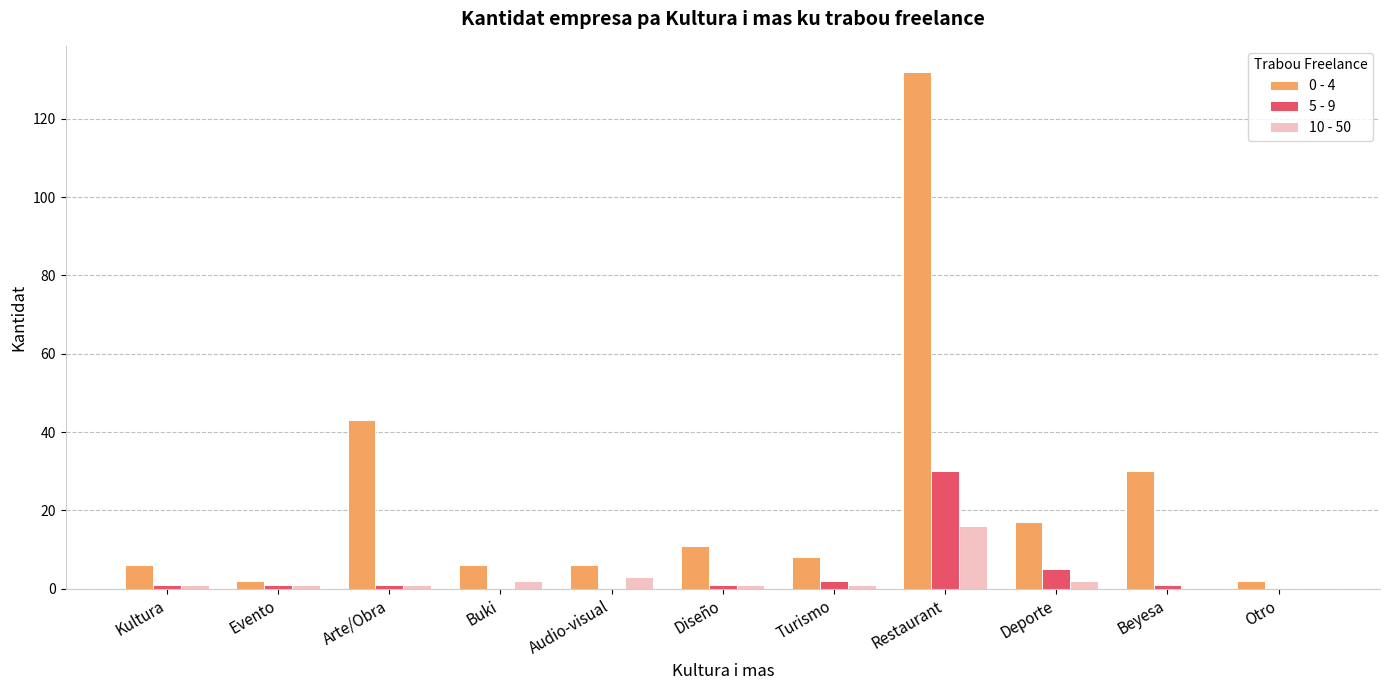

Which series has the largest total across all categories?

0 - 4